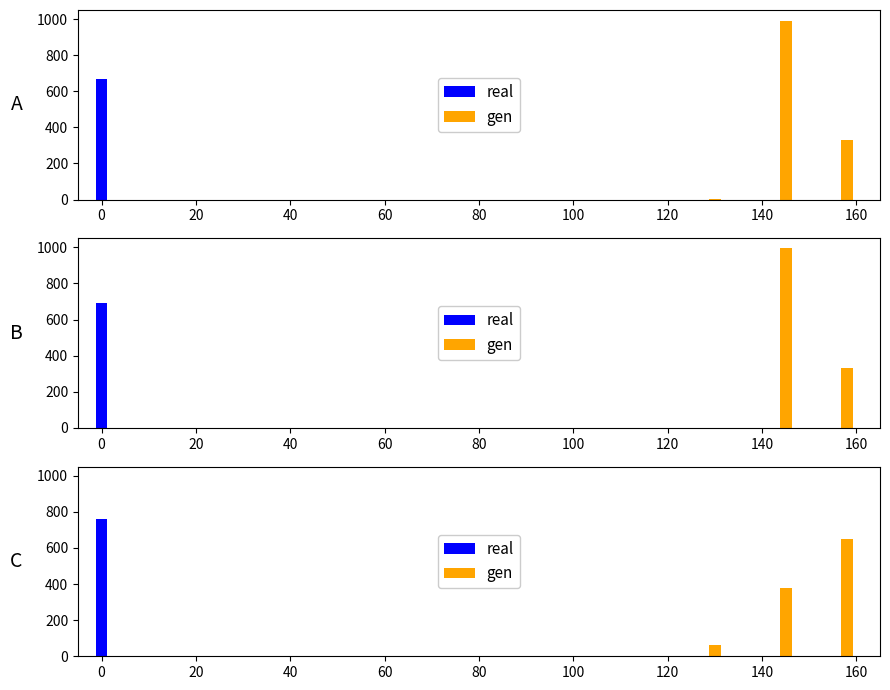

What is the sum of all real values?

760